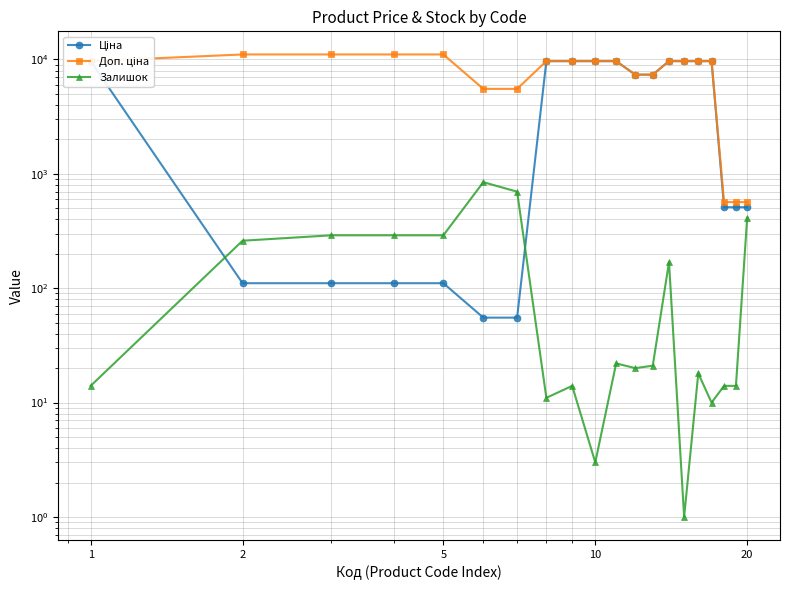

Rank the series by their maximum value, from highest to lowest.

Доп. ціна, Ціна, Залишок